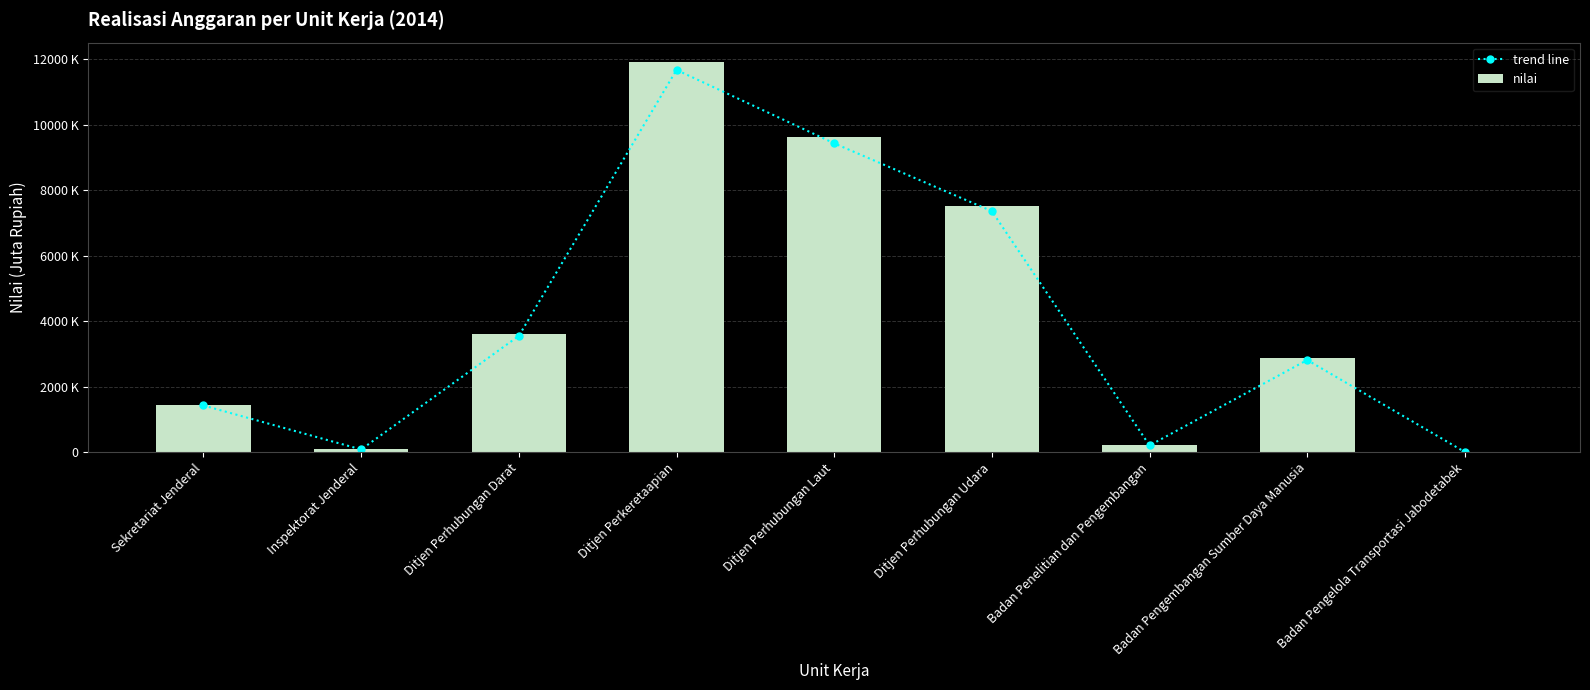

Between Badan Pengembangan Sumber Daya Manusia and Badan Pengelola Transportasi Jabodetabek, which is larger?

Badan Pengembangan Sumber Daya Manusia